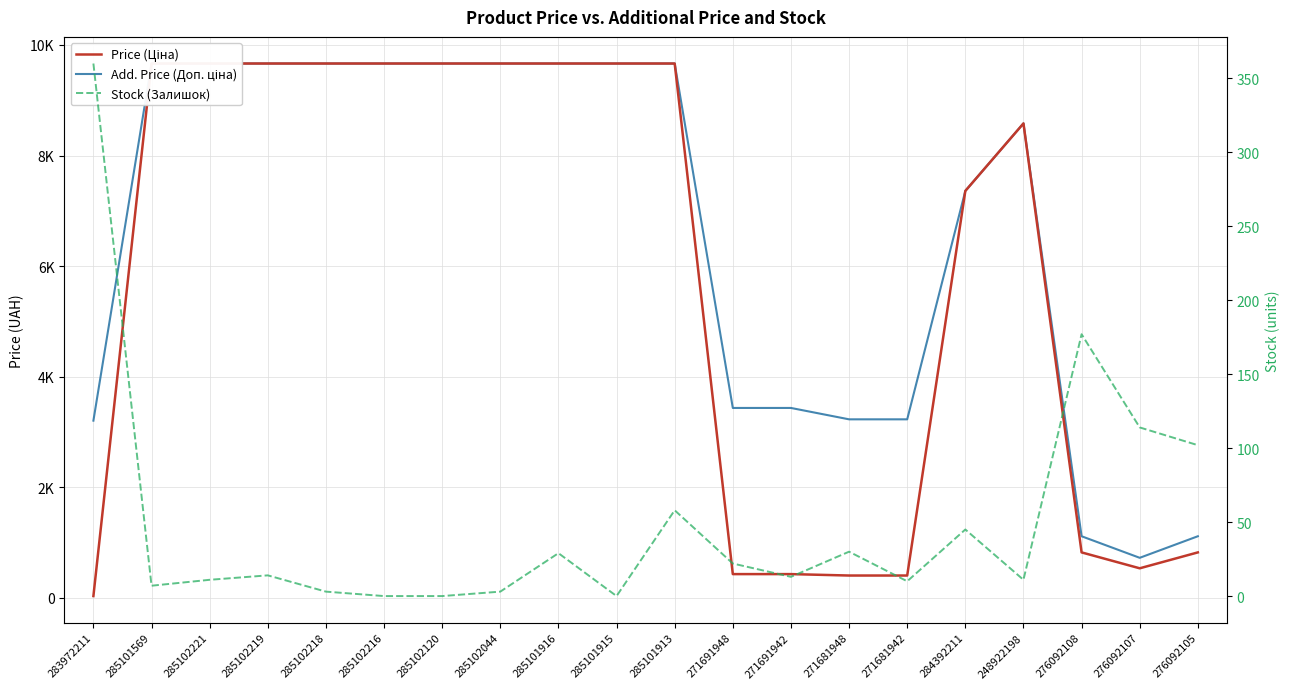

Where is the first local minimum for Add. Price (Доп. ціна)?

276092107